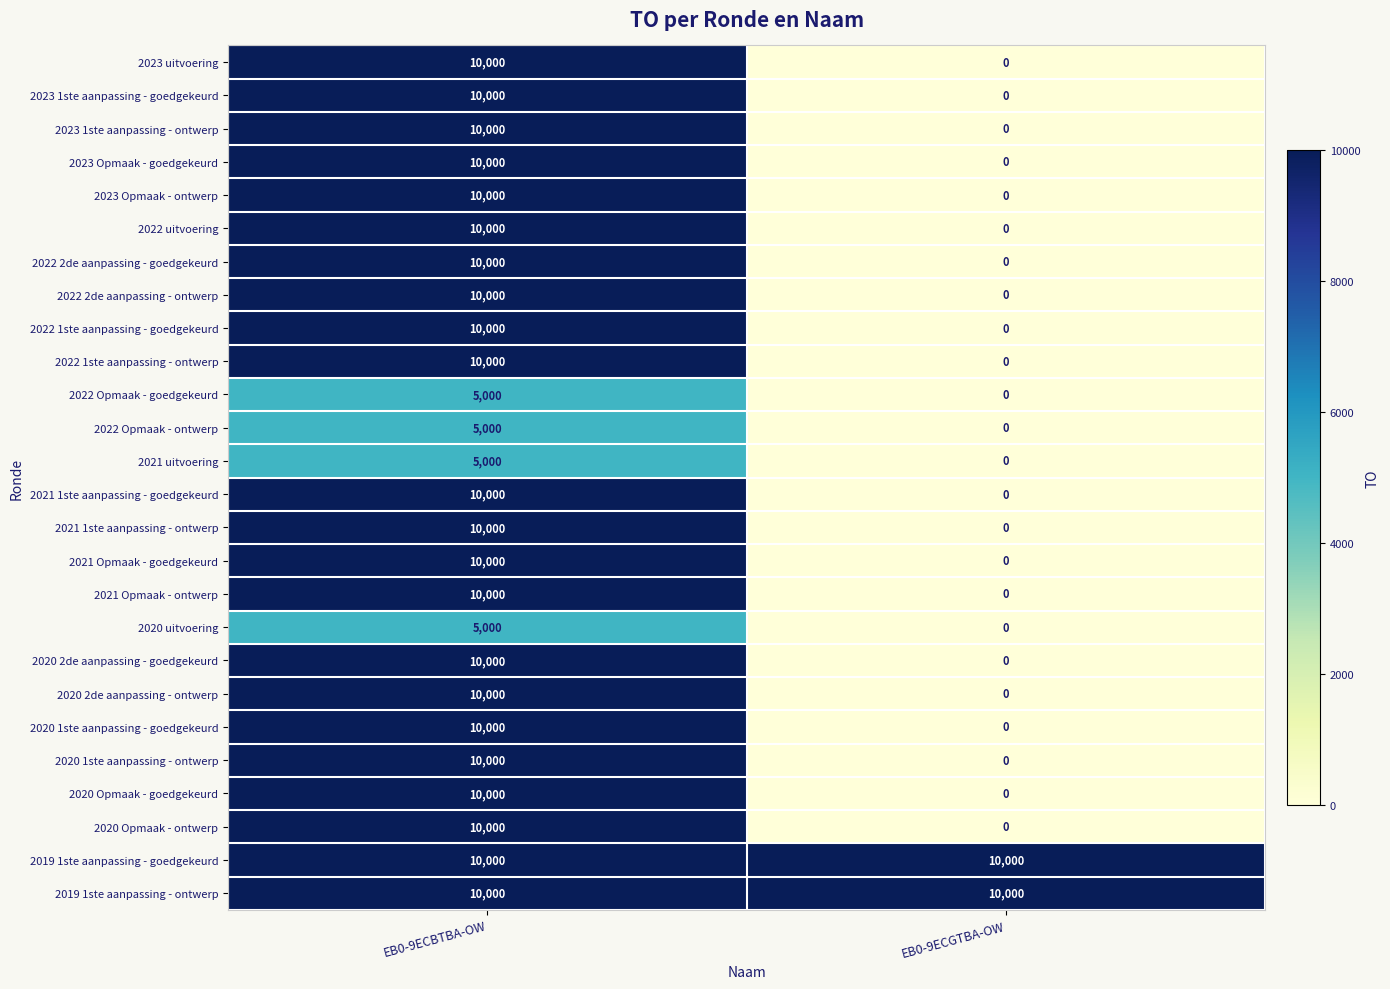

Is the value of 2020 1ste aanpassing - ontwerp at EB0-9ECBTBA-OW greater than the value of 2020 Opmaak - ontwerp at EB0-9ECGTBA-OW?

Yes